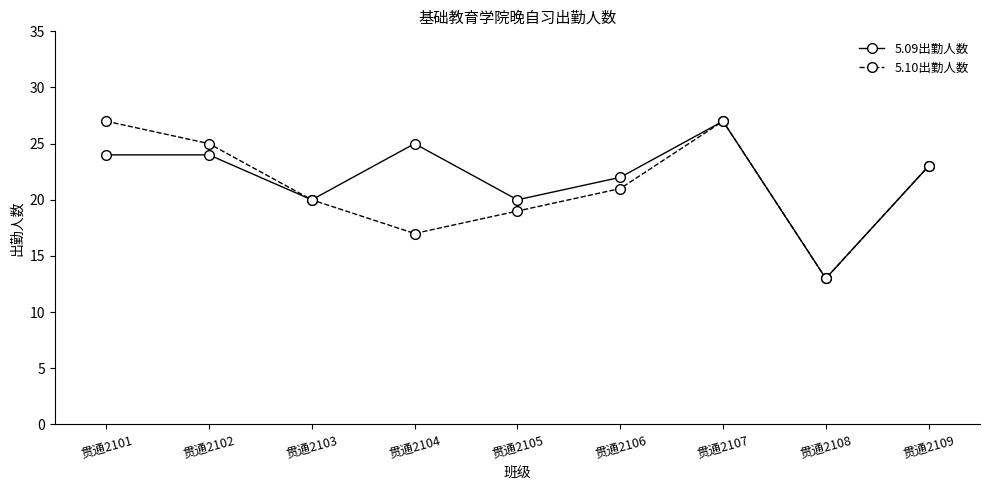

How many distinct data groups are displayed?

2